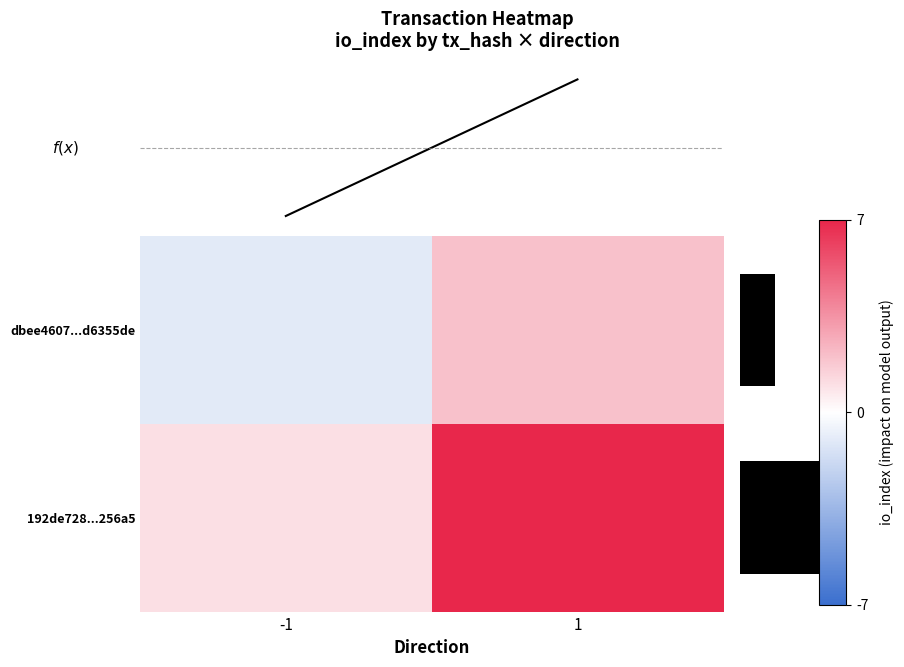

At how many categories does at least one series exceed 3?

1